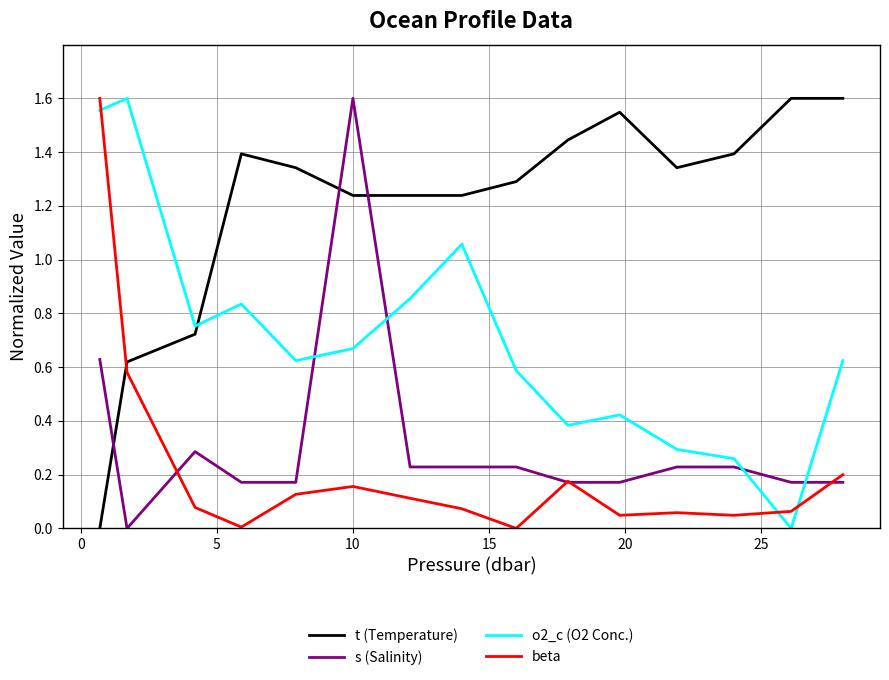

Which series has the largest total across all categories?

t (Temperature)